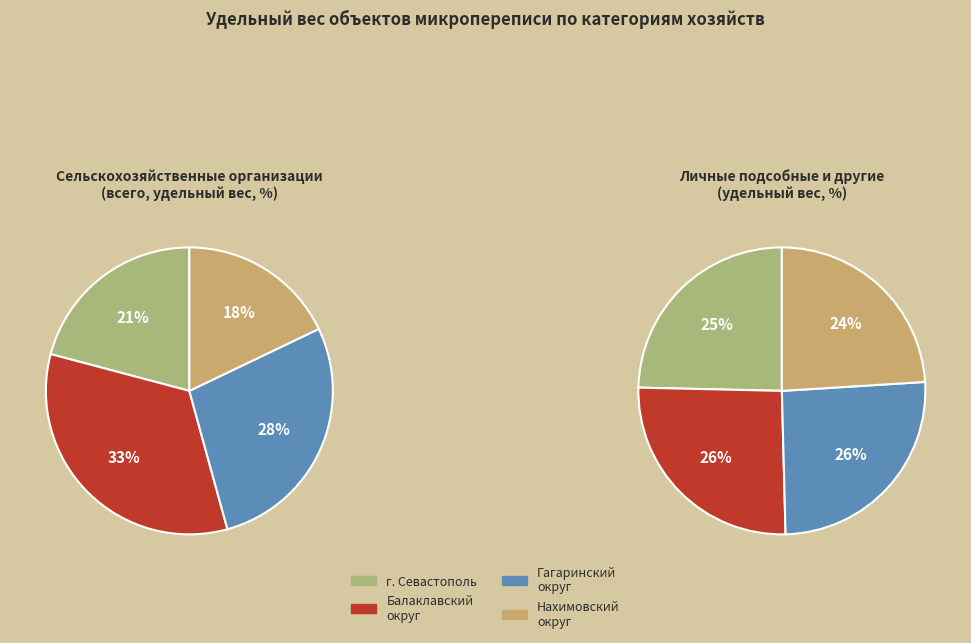

Combined, do Нахимовский муниципальный округ and Балаклавский муниципальный округ account for over 50%?

Yes